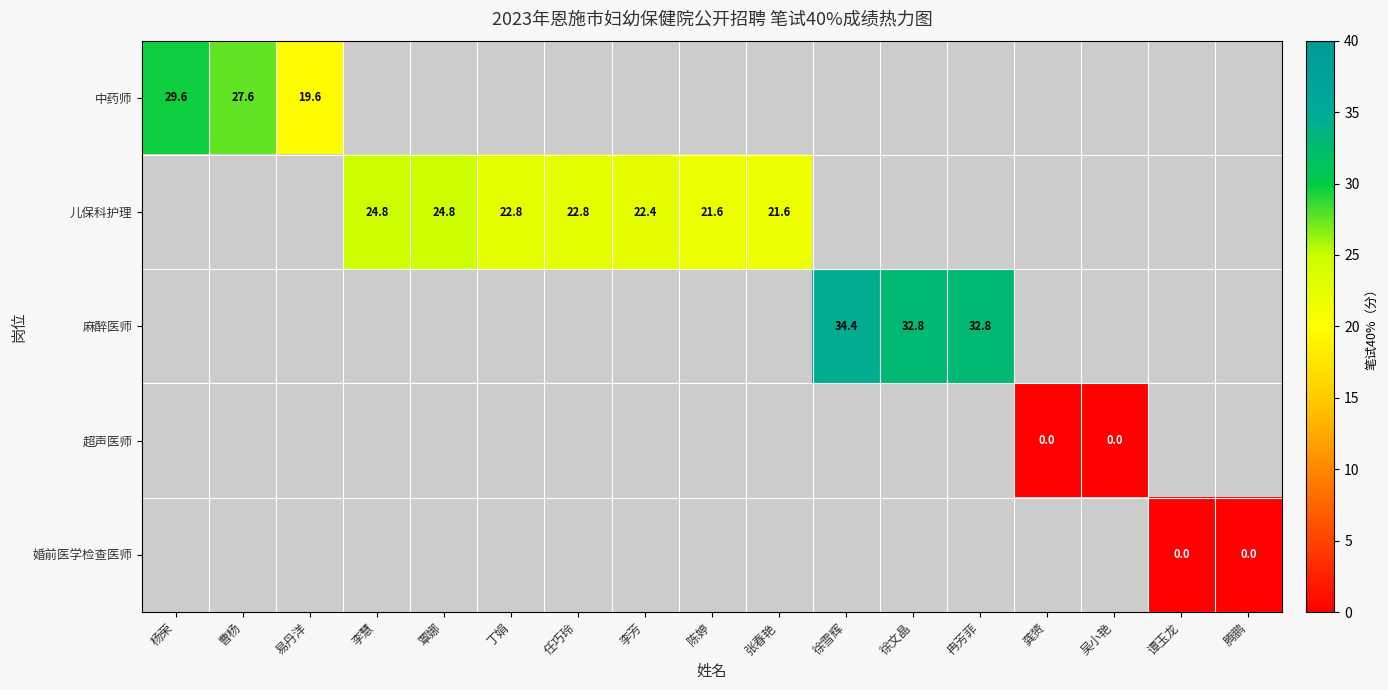

Is it true that 麻醉医师 equals 55.4 at 徐雪辉?

False